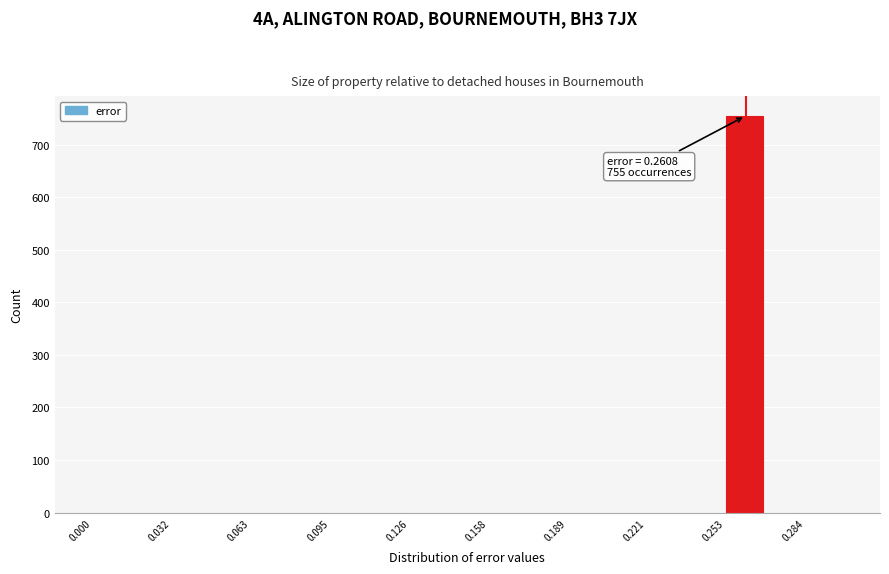

Around what value on the x-axis is the tallest bar? Give the approximate position of its centre, as read against the axis.

0.260